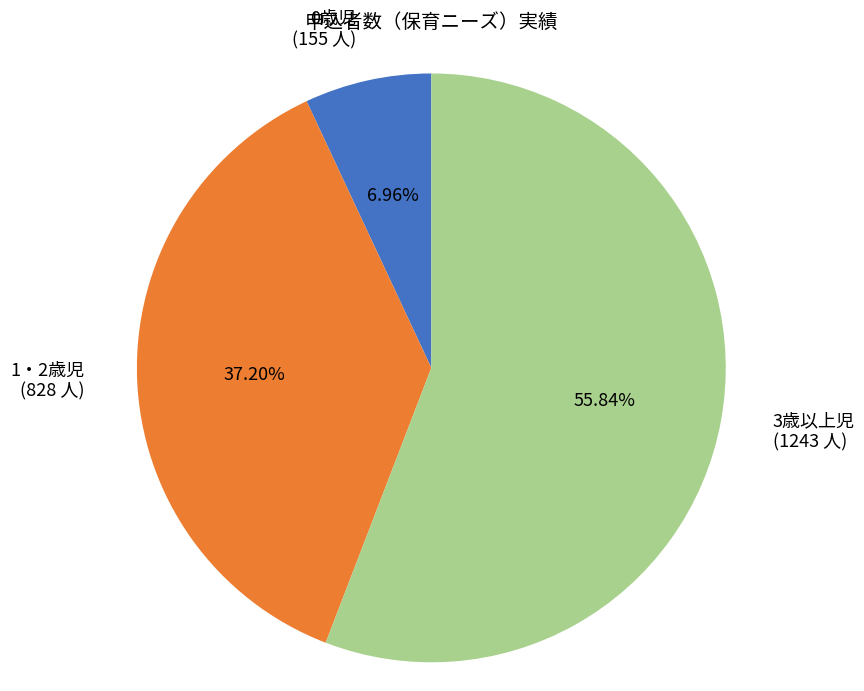

Is there a majority slice in this chart?

Yes